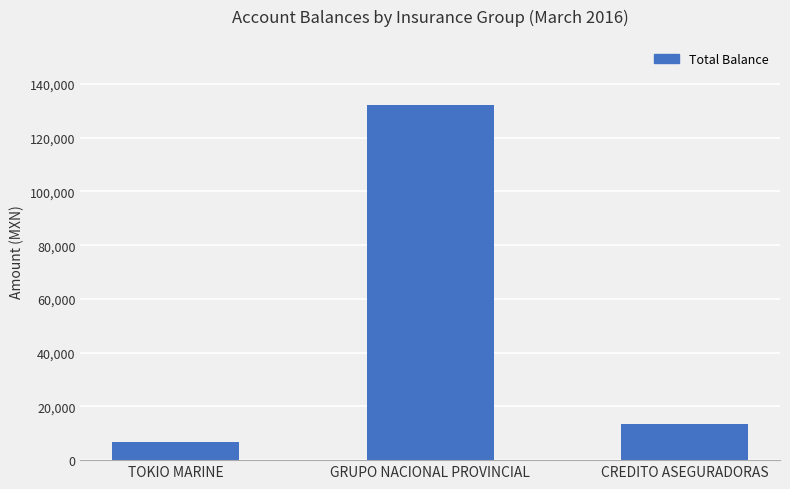

What is the average value?

50635.1